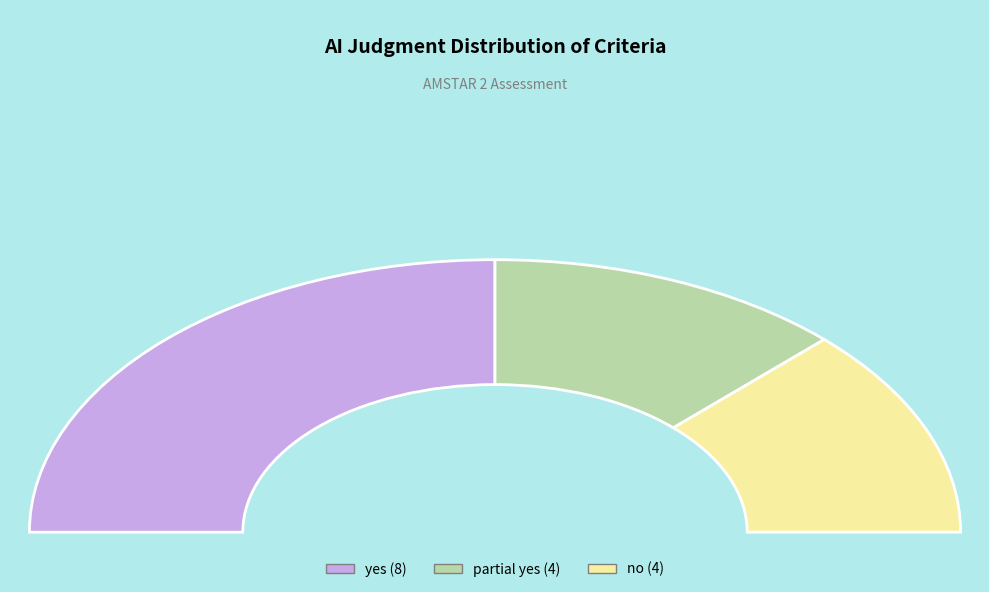

Rank the categories by value from highest to lowest.

yes, partial yes, no